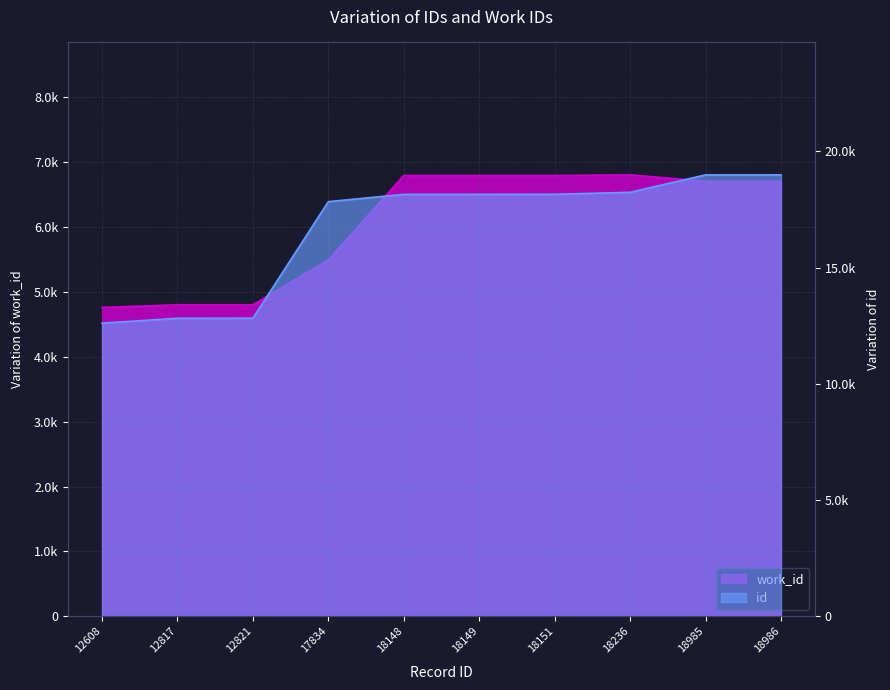

Is it true that id equals 8623 at 18986?

False